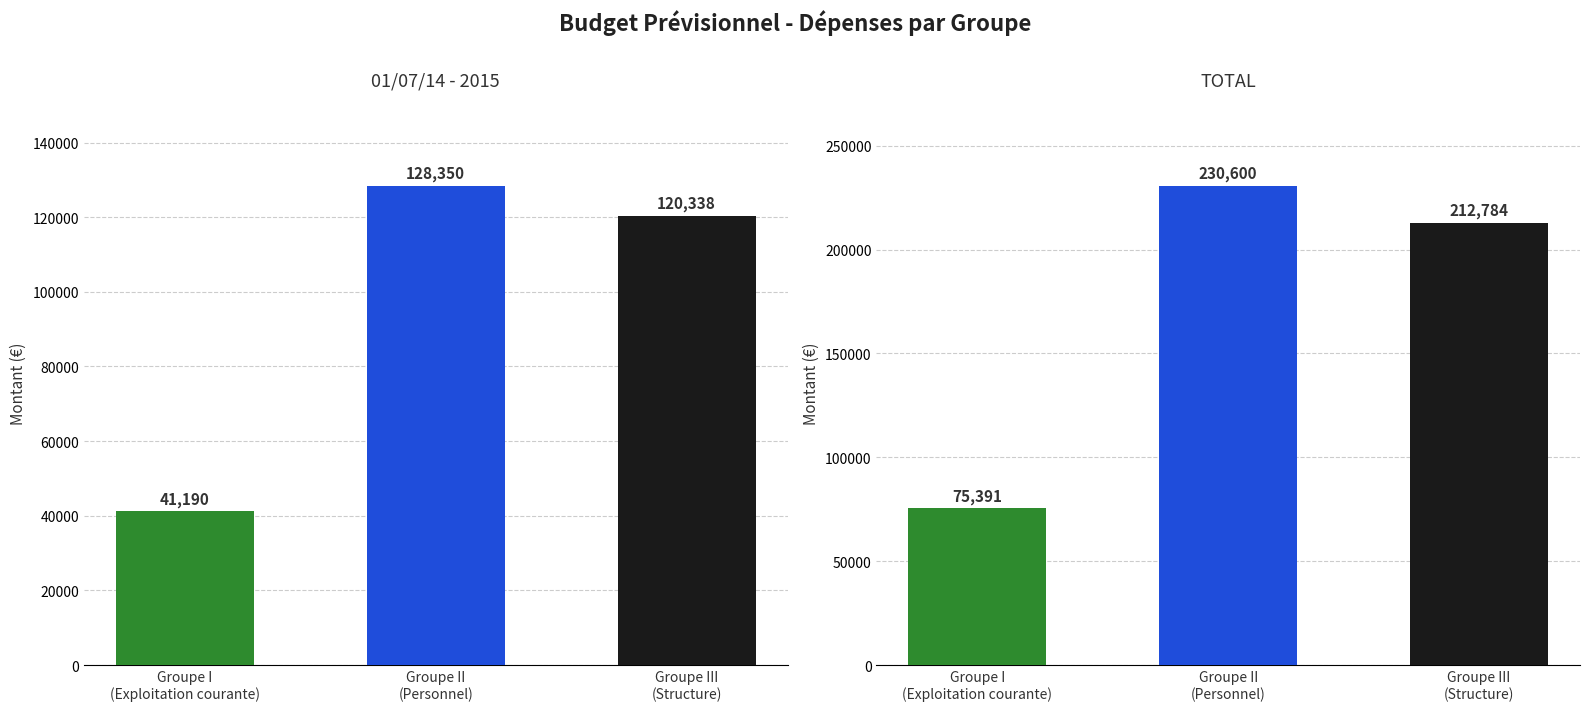

Which series has the largest range (max minus min)?

TOTAL